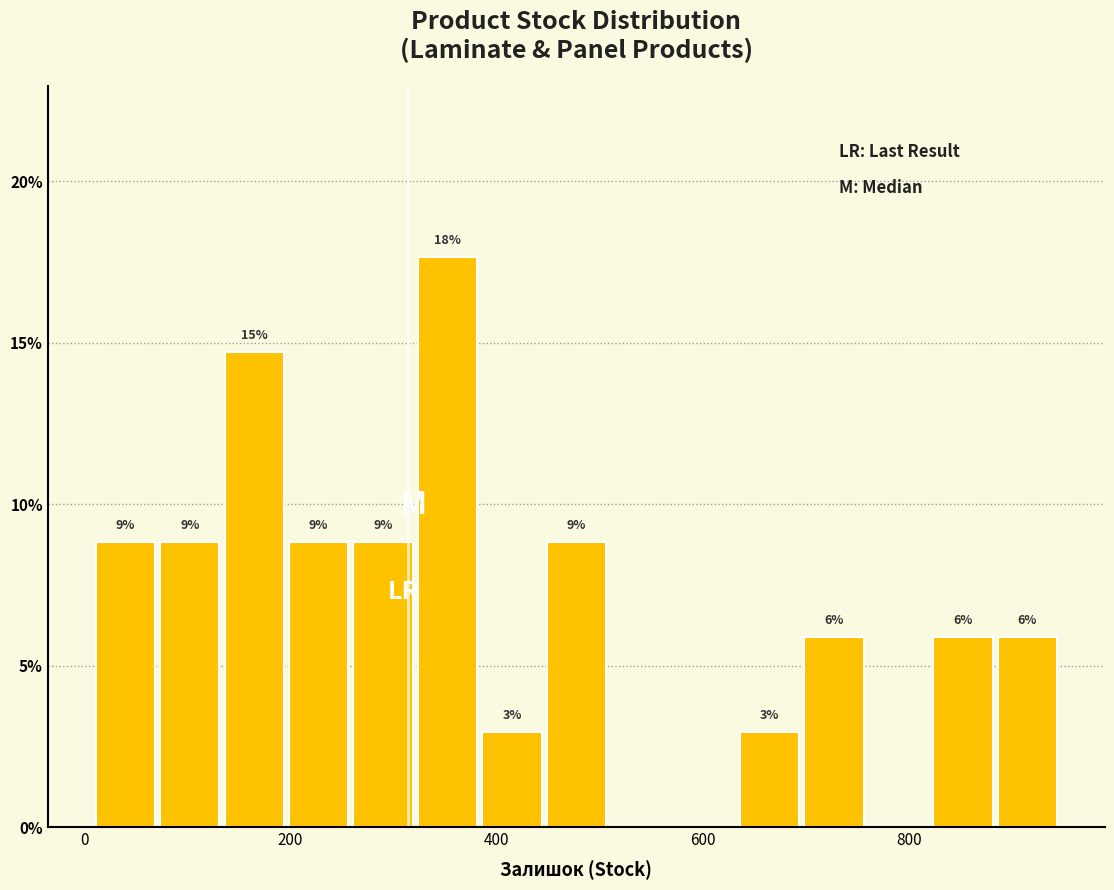

Read against the x-axis, roughly where is the centre of the tallest bar?

360